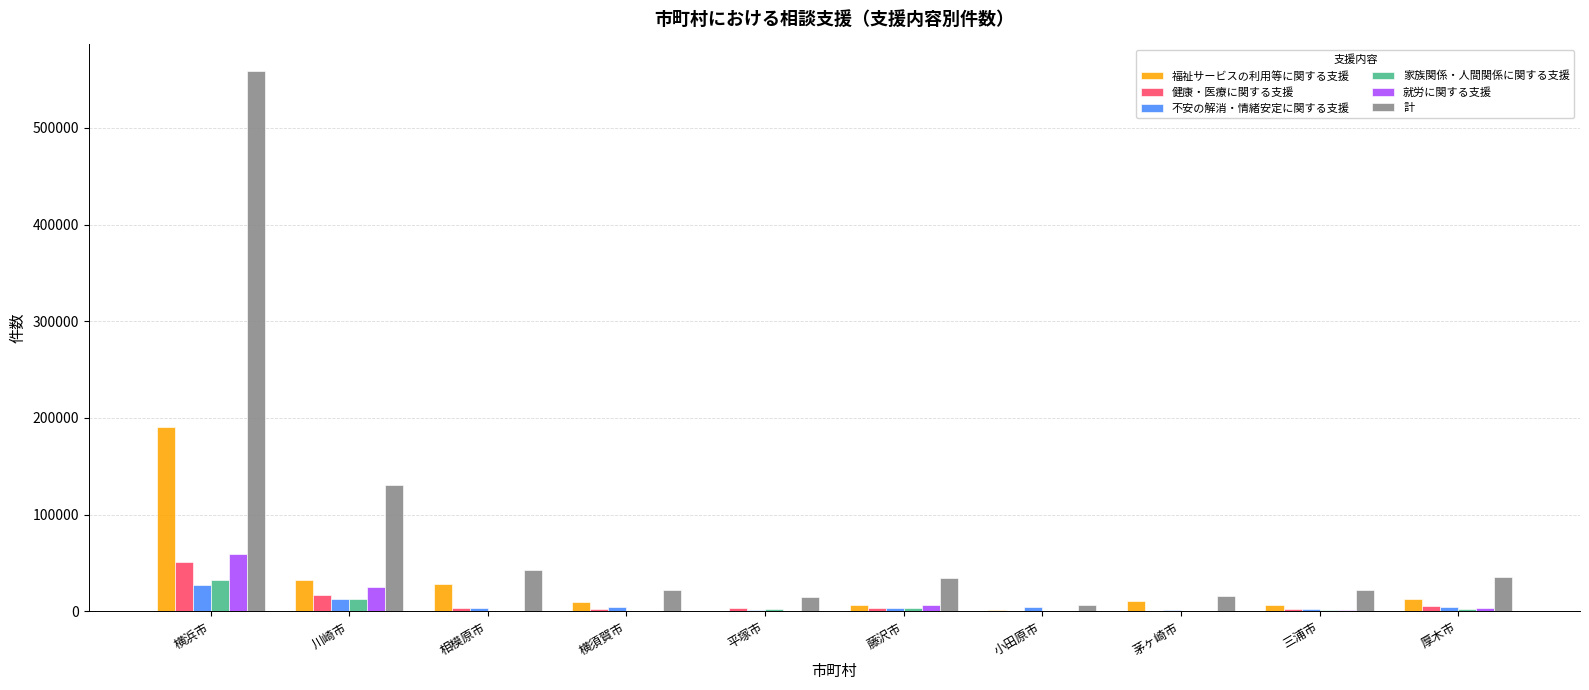

What is the difference between the 就労に関する支援 values at 平塚市 and 横須賀市?

748